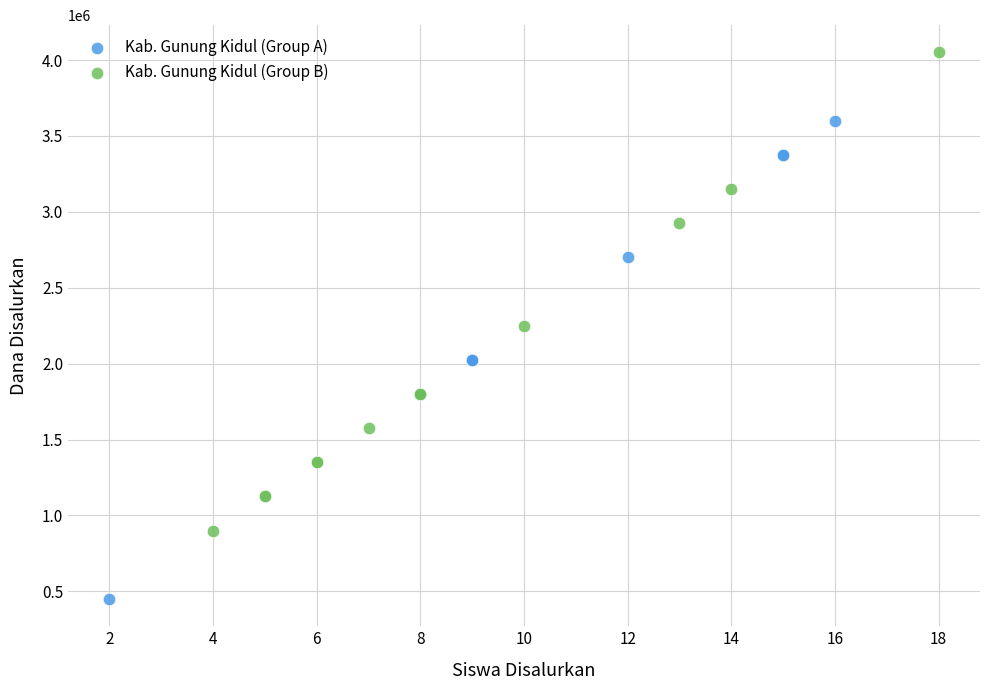

What are all the series names shown in the legend?

Kab. Gunung Kidul (Group A), Kab. Gunung Kidul (Group B)